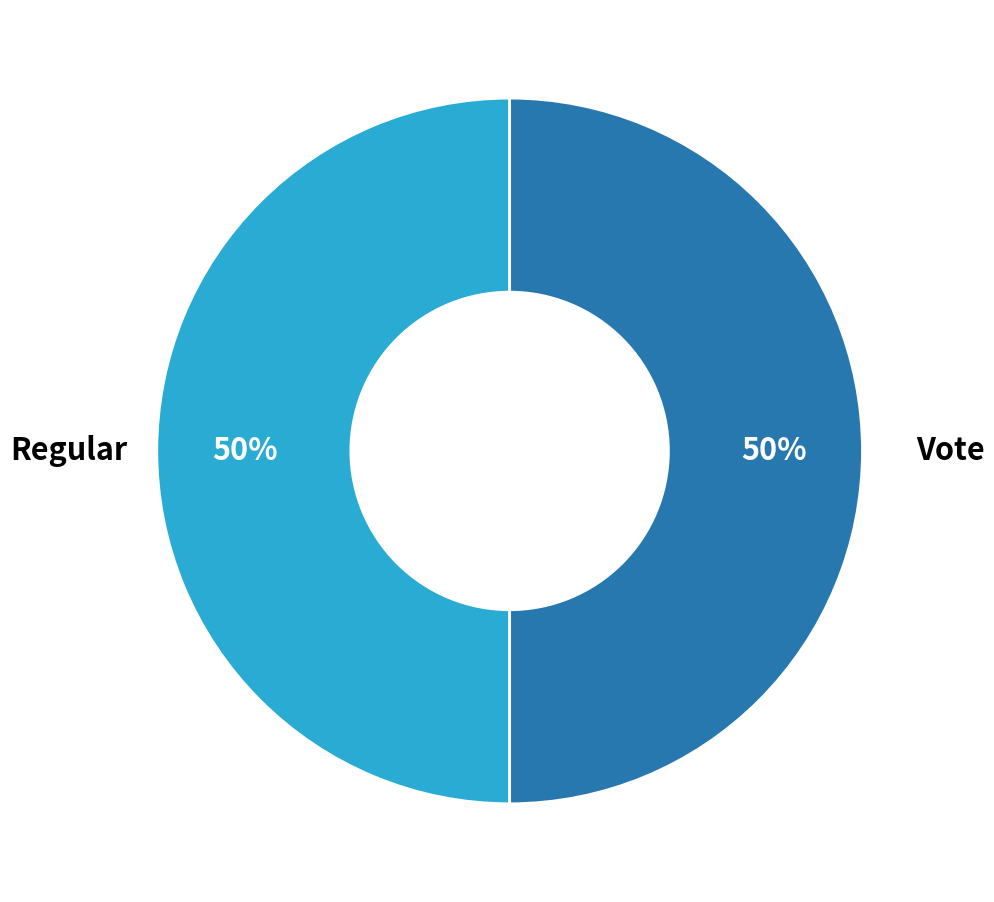

To the nearest percent, what percentage of the pie is Regular?

50%